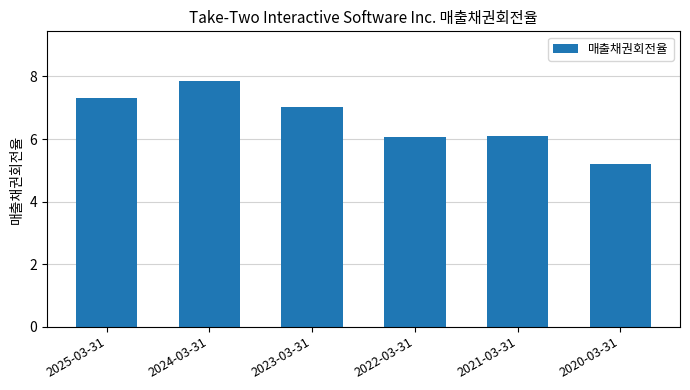

The value at 2023-03-31 is 7.0. True or false?

True